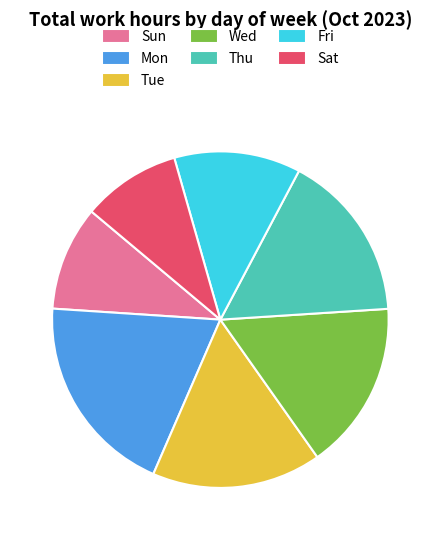

What is the largest slice in the pie chart?

Mon